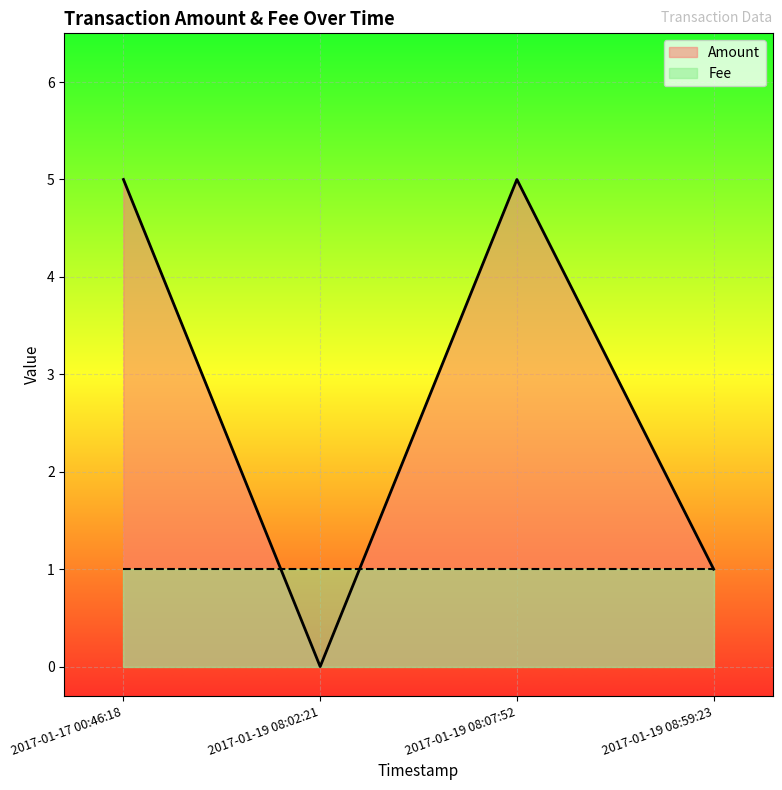

List the series in order of their overall mean, lowest first.

Fee, Amount